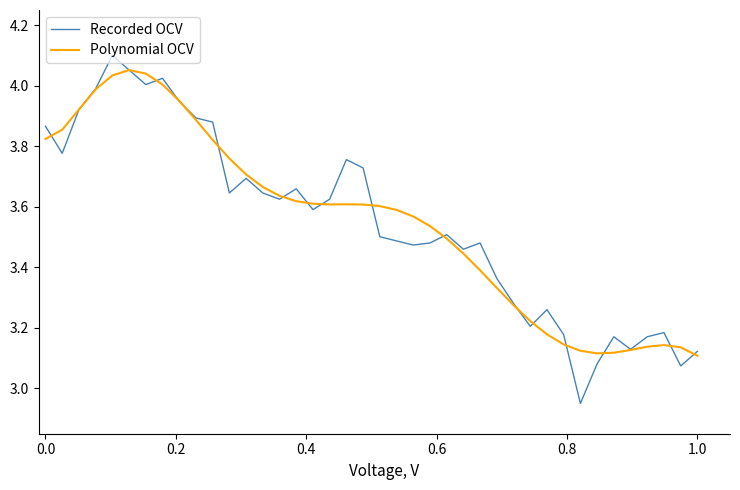

Which series has the largest range (max minus min)?

Recorded OCV